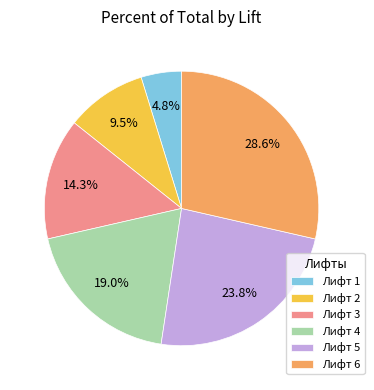

Which has a higher value, Лифт 2 or Лифт 5?

Лифт 5